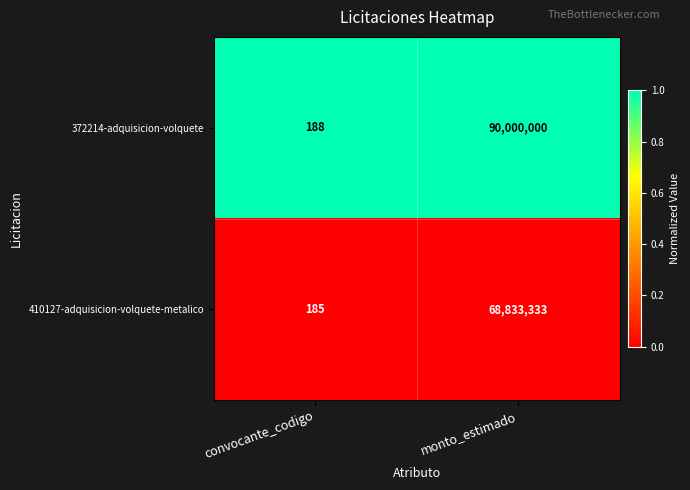

At convocante_codigo, list the series in order from smallest to largest.

410127-adquisicion-volquete-metalico, 372214-adquisicion-volquete